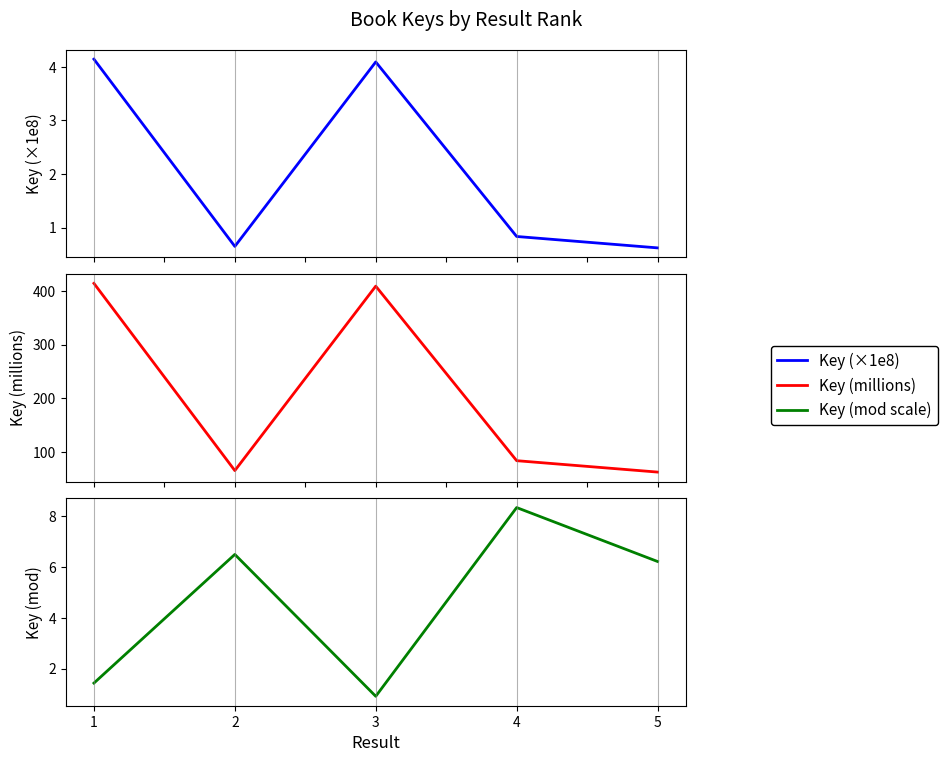

True or false: Key (millions) has more than 2 interior local peaks.

False